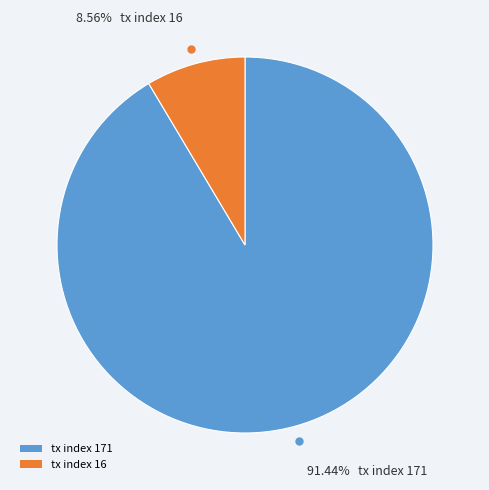

To the nearest percent, what portion does tx index 16 represent?

9%